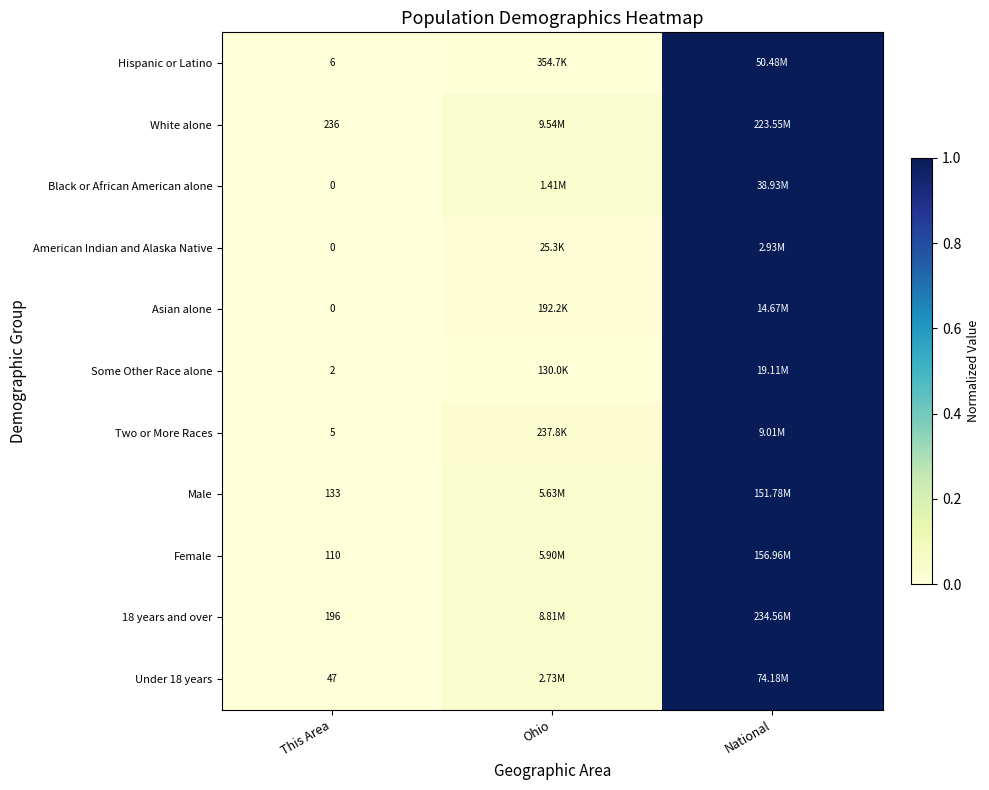

Between This Area and Ohio, which is larger?

Ohio